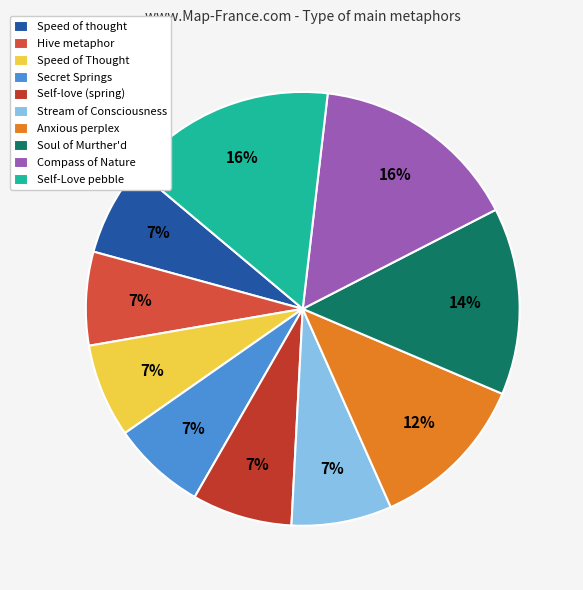

Which slice is the smallest?

Speed of thought